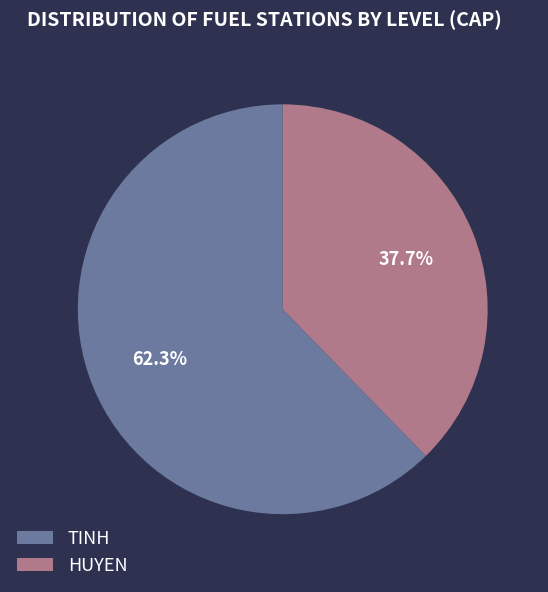

Which slice is the smallest?

HUYEN